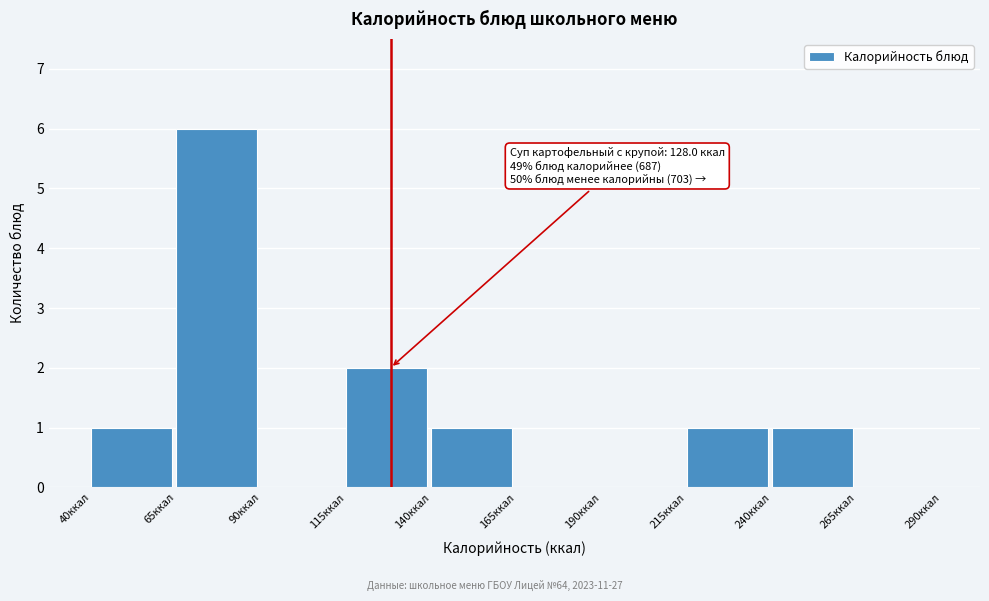

Over which range of the x-axis is the bar tallest?

65 to 90